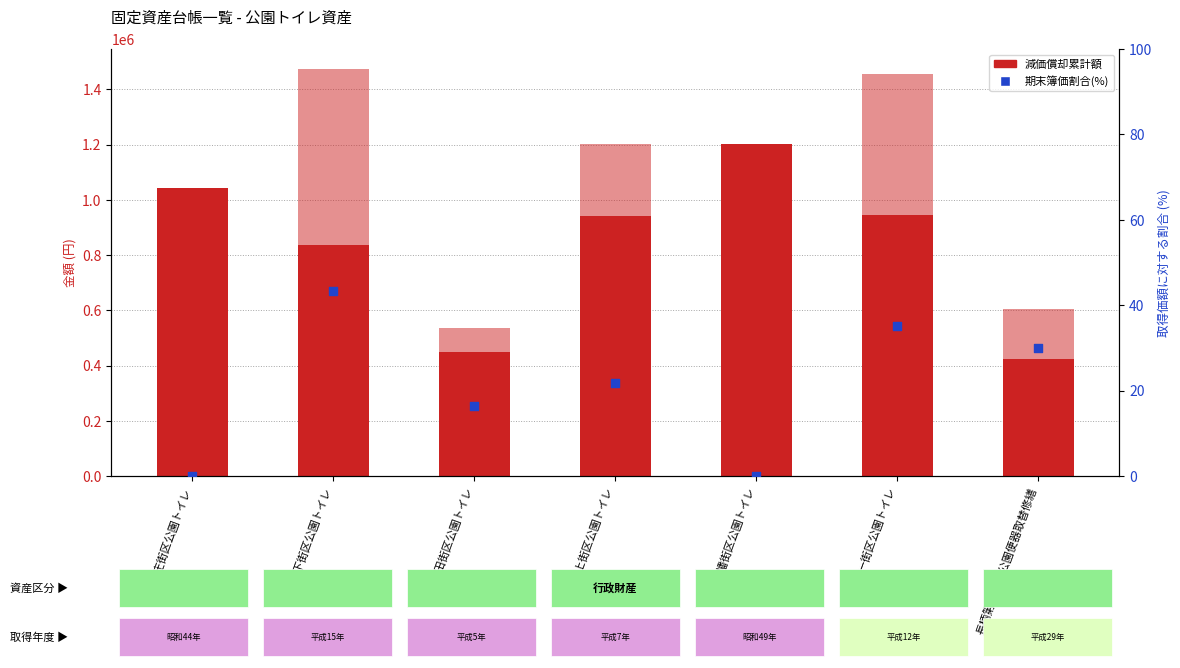

At how many categories does at least one series exceed 683868?

5